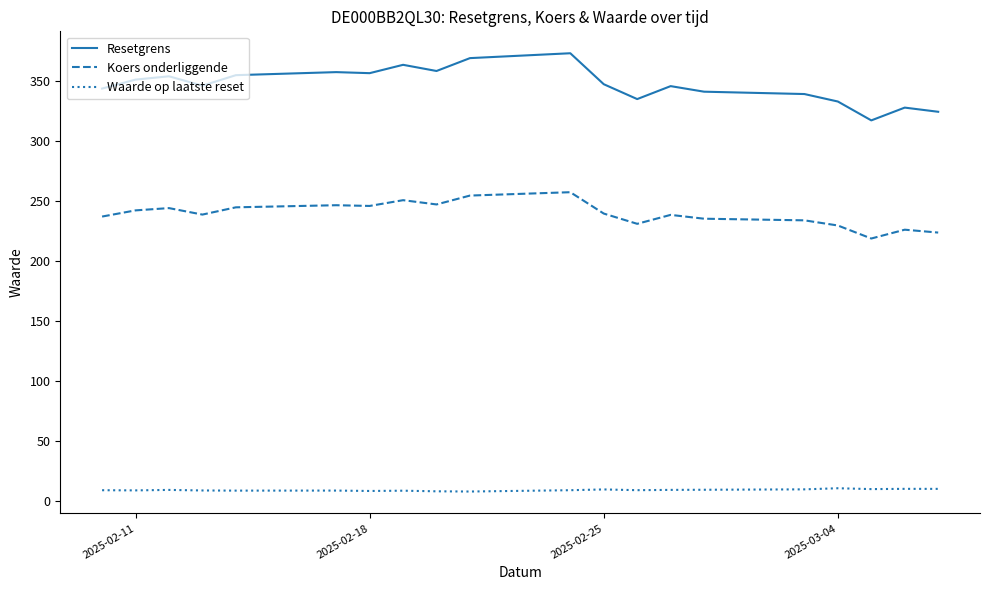

List the series in order of their peak value, lowest first.

Waarde op laatste reset, Koers onderliggende, Resetgrens